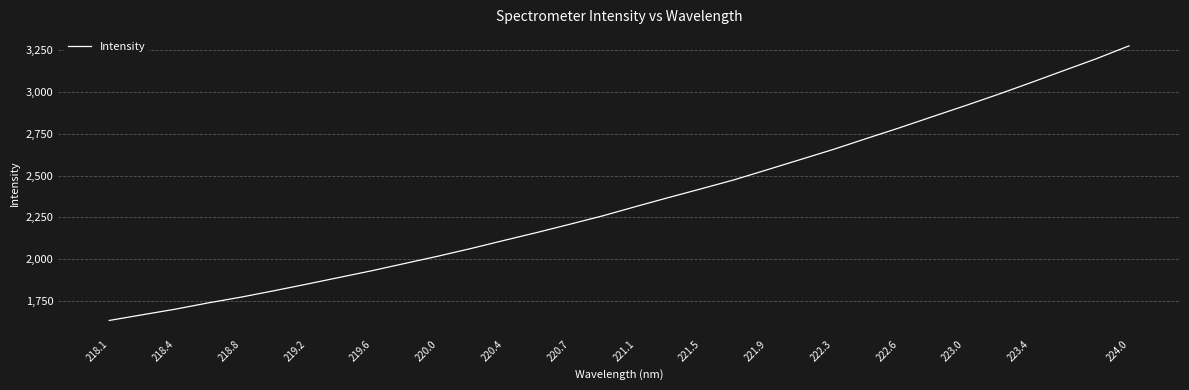

What is the difference between the maximum and minimum values?

1637.9